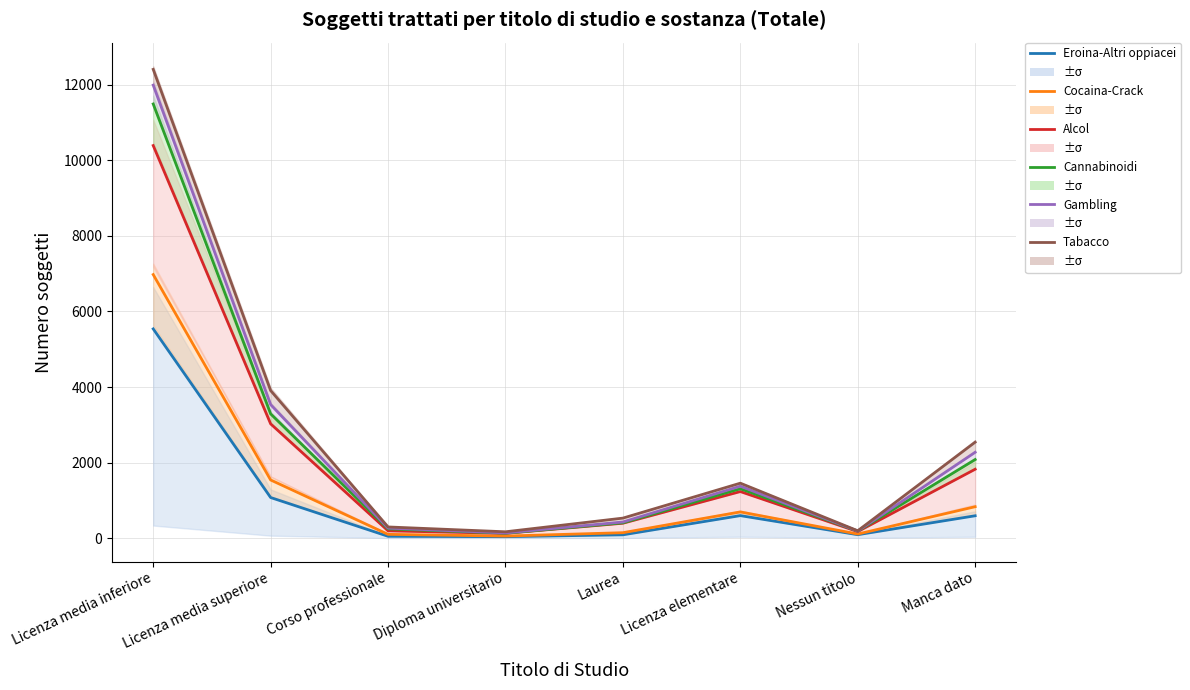

The value of Cannabinoidi at Licenza elementare is 1819. True or false?

False